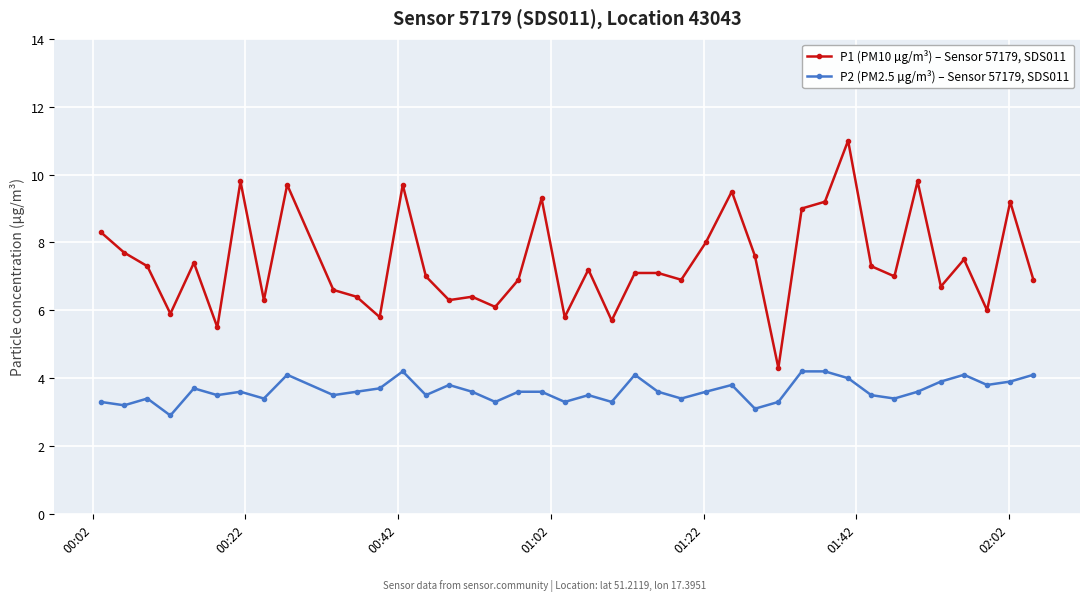

Which series has the widest spread of values?

P1 (PM10 µg/m³) – Sensor 57179, SDS011